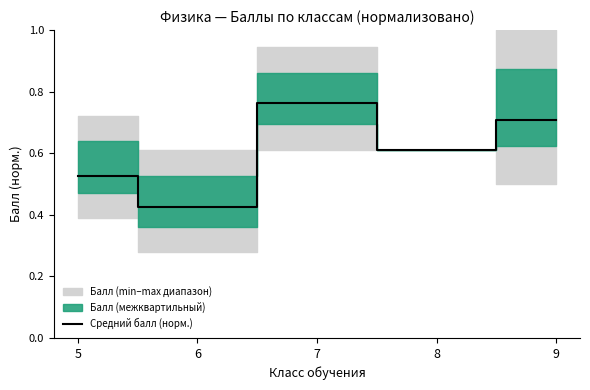

The value at 8 is 0.4. True or false?

False